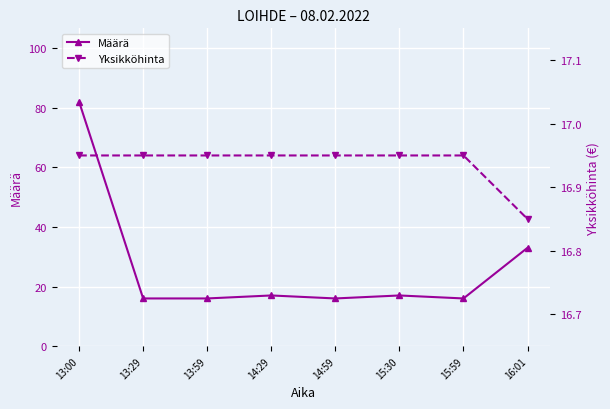

What is the value of the Määrä point at the 6th from the left?

17